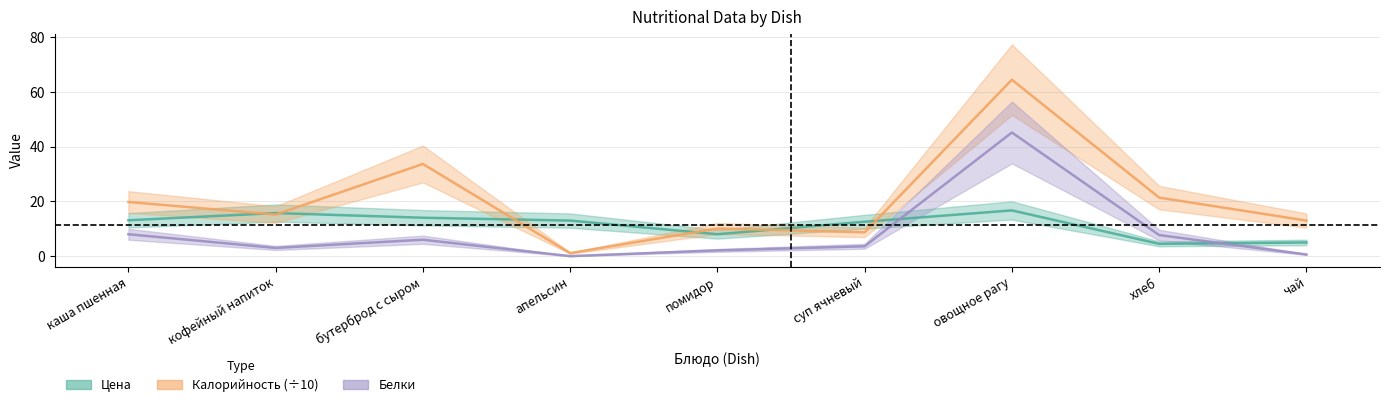

Where do Белки and Цена first cross each other?

суп ячневый and овощное рагу